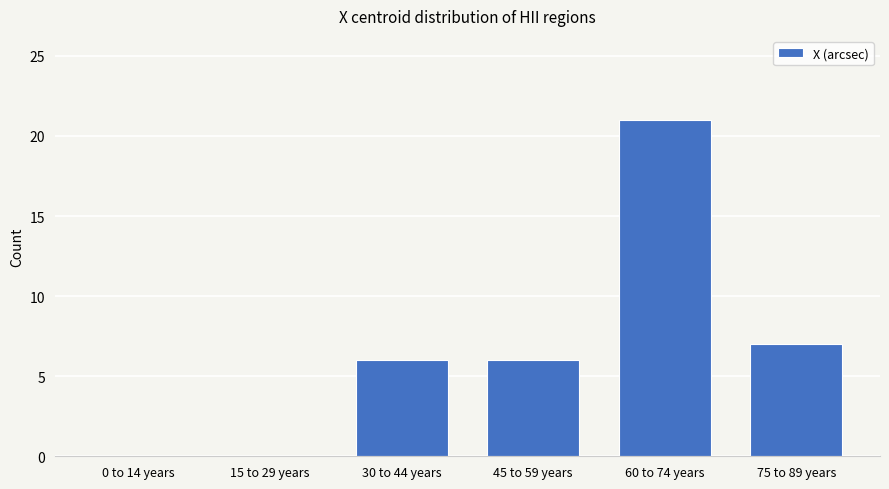

Reading left to right, extract all data points from this chart.

0 to 14 years=0	15 to 29 years=0	30 to 44 years=6	45 to 59 years=6	60 to 74 years=21	75 to 89 years=7